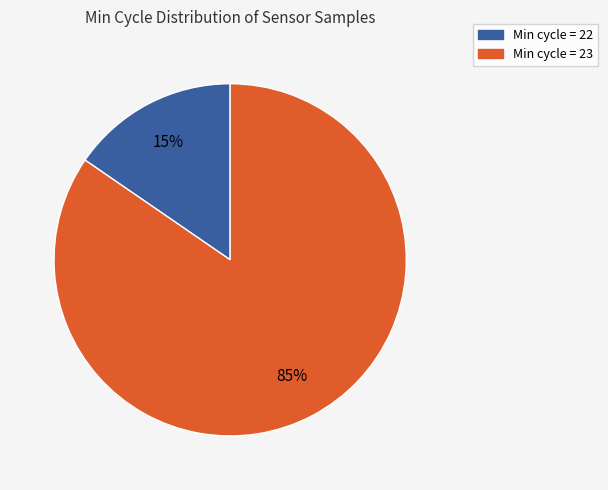

To the nearest percent, what is the average slice percentage?

50%